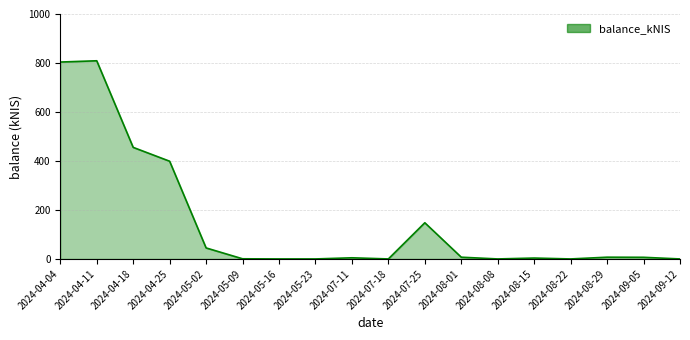

What is the difference between the second highest and minimum values?

803.9